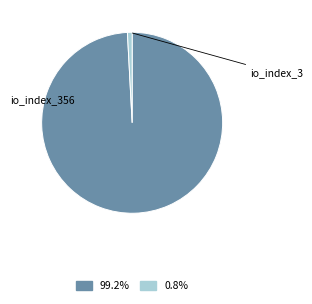

Is there a majority slice in this chart?

Yes